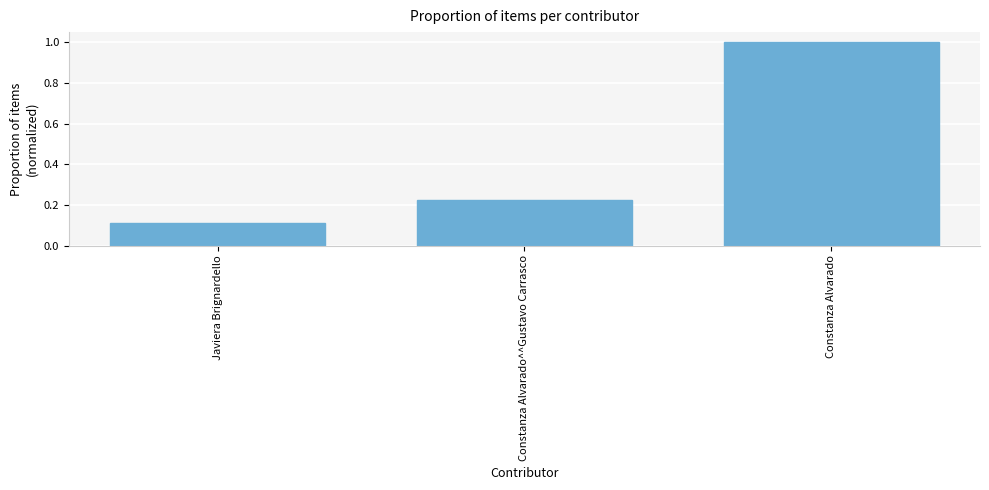

How many categories are shown in the chart?

3